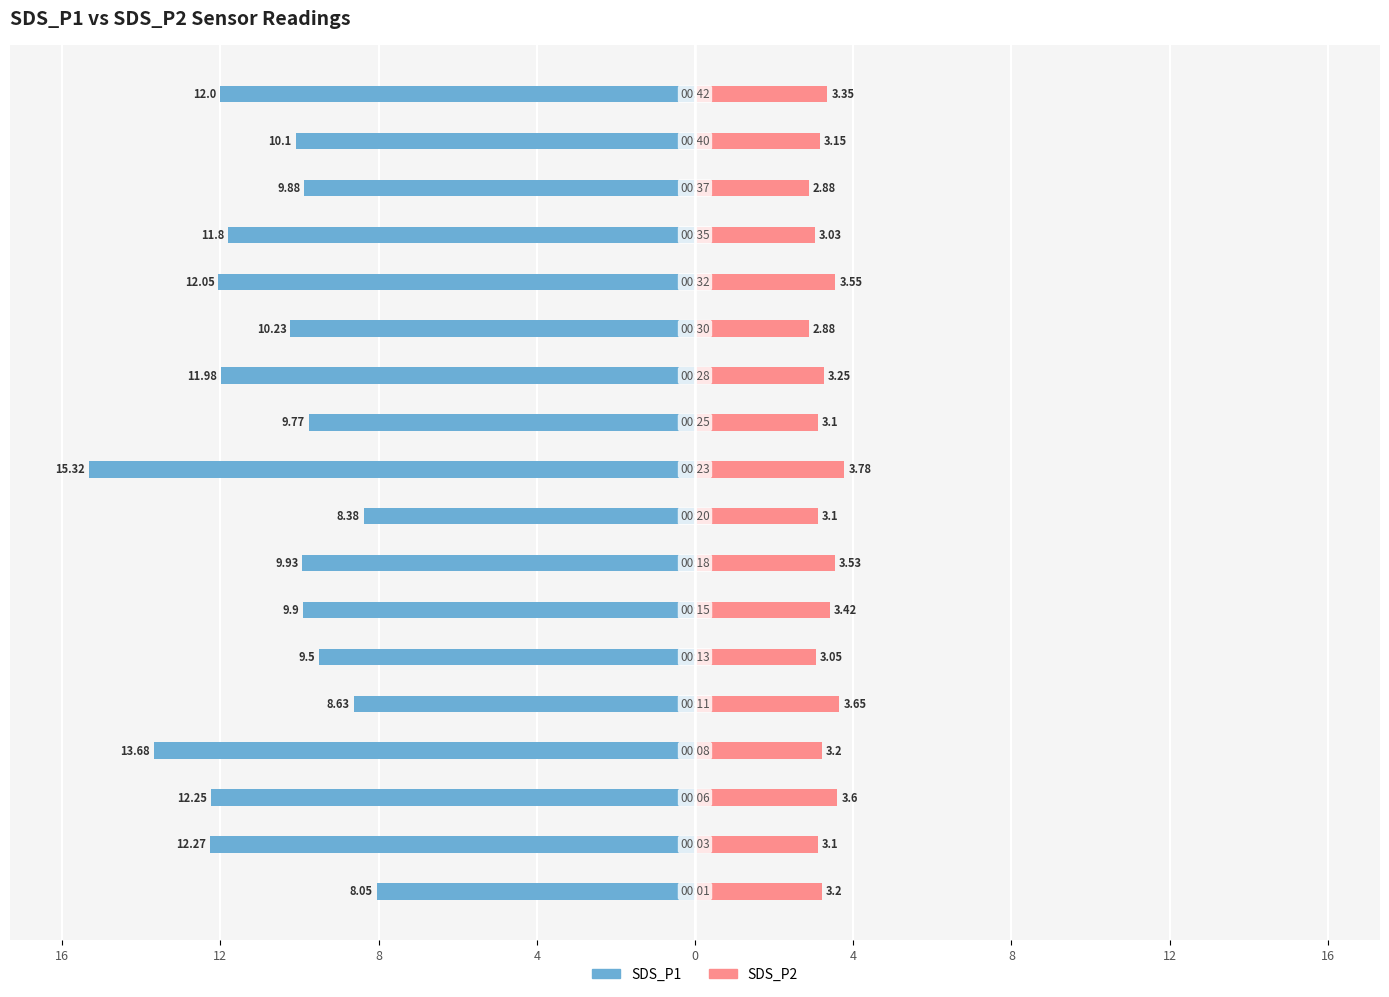

True or false: SDS_P2 has a value of 1.3 at 0.

False